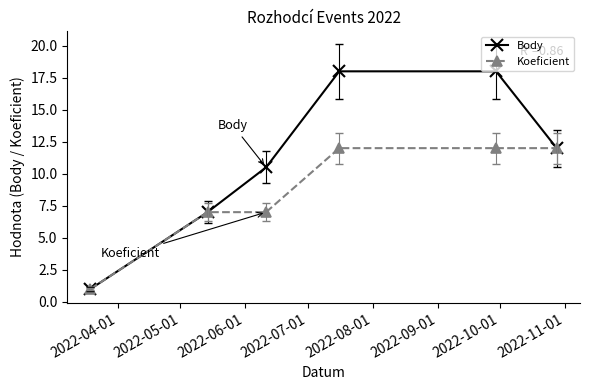

What is the value of the Body point at the 3rd from the left?

10.5